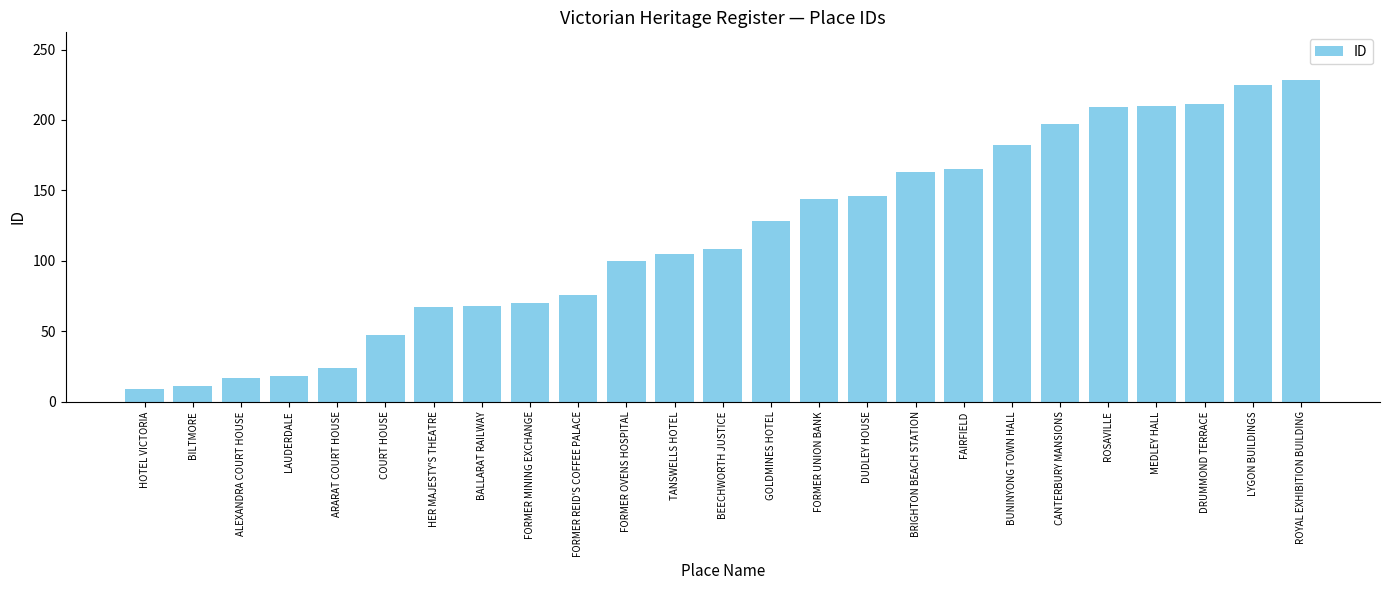

Is it true that the value at GOLDMINES HOTEL is 128?

True